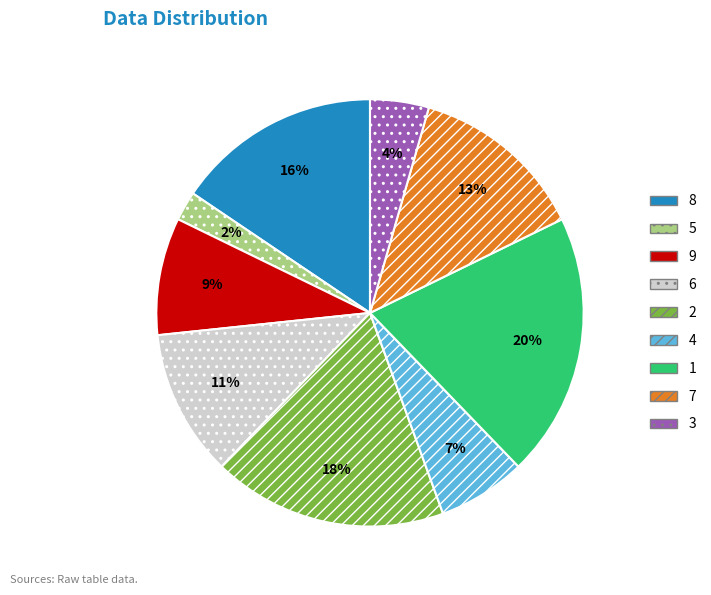

To the nearest percent, what portion does 7 represent?

13%